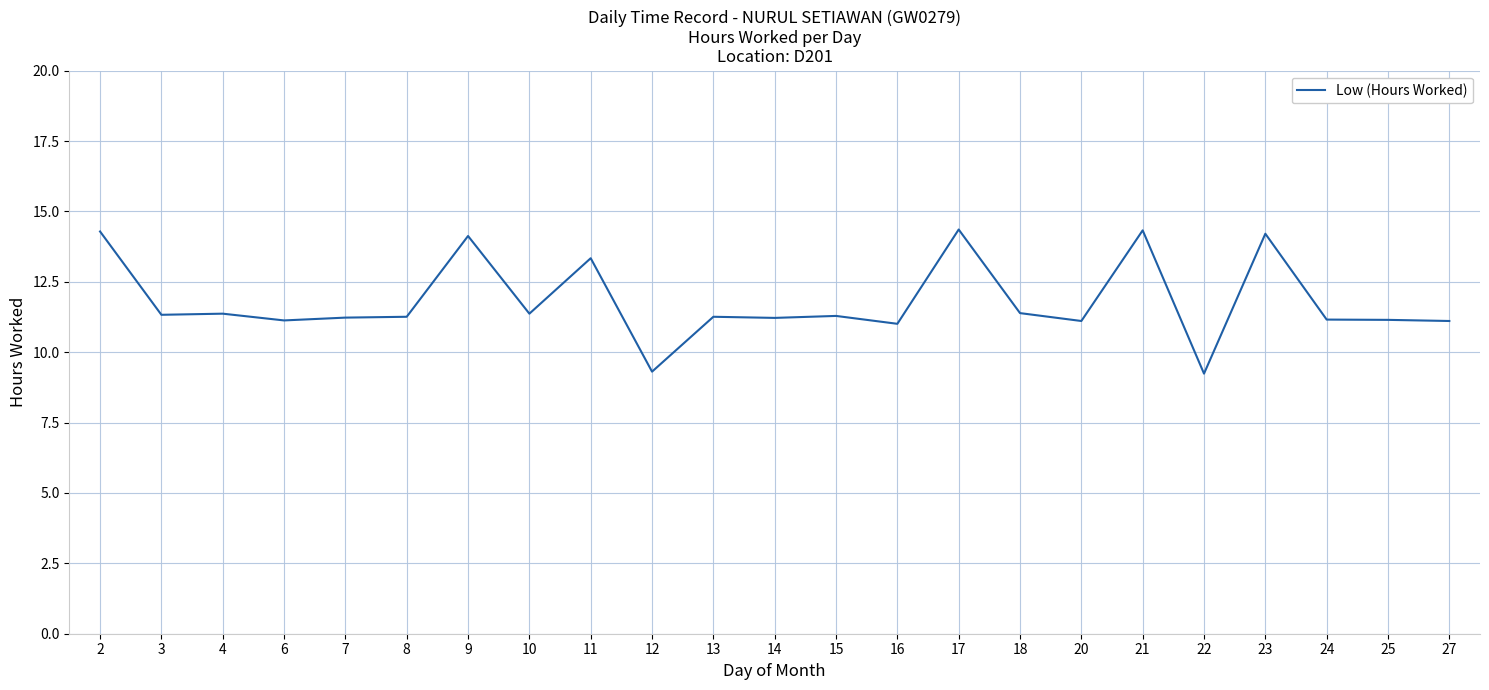

What is the smallest value displayed?

9.2